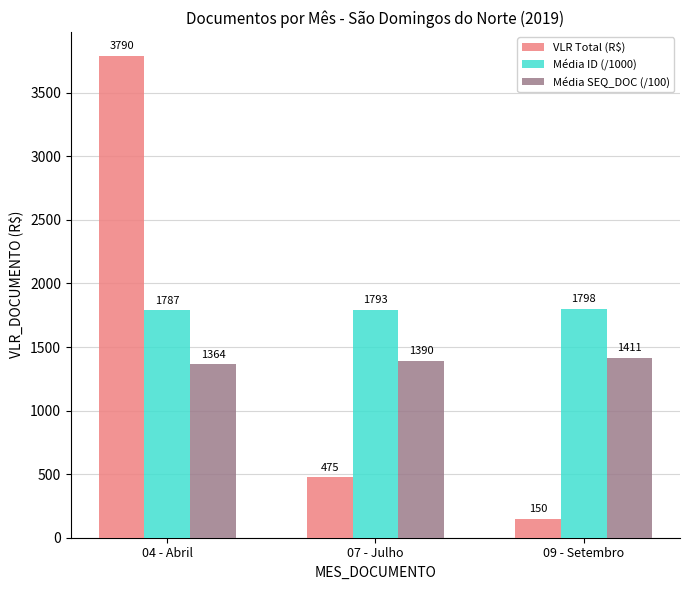

At which category does the chart reach its minimum across all series?

09 - Setembro